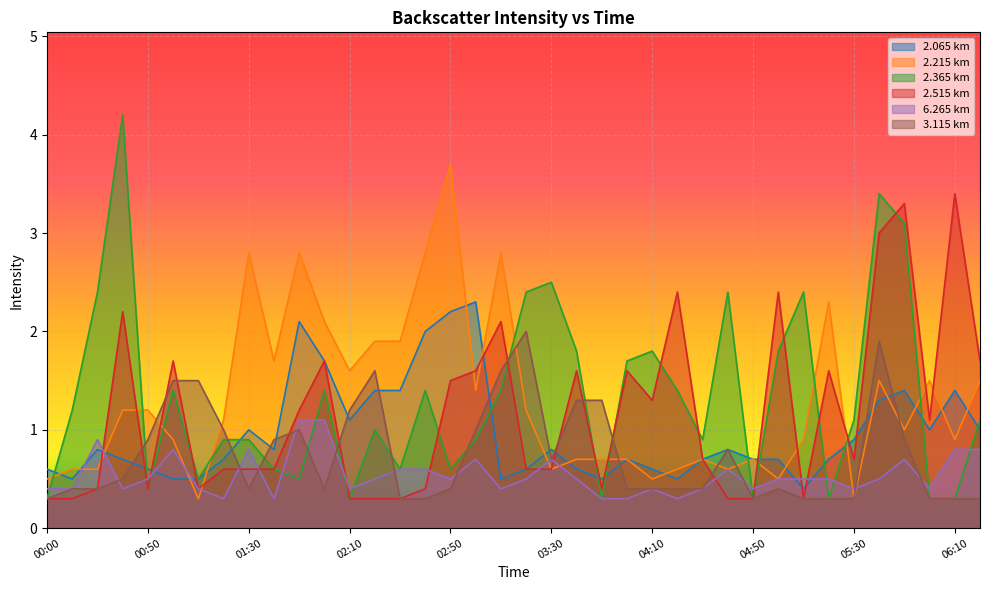

Does the chart display data point markers on the line(s)?

No